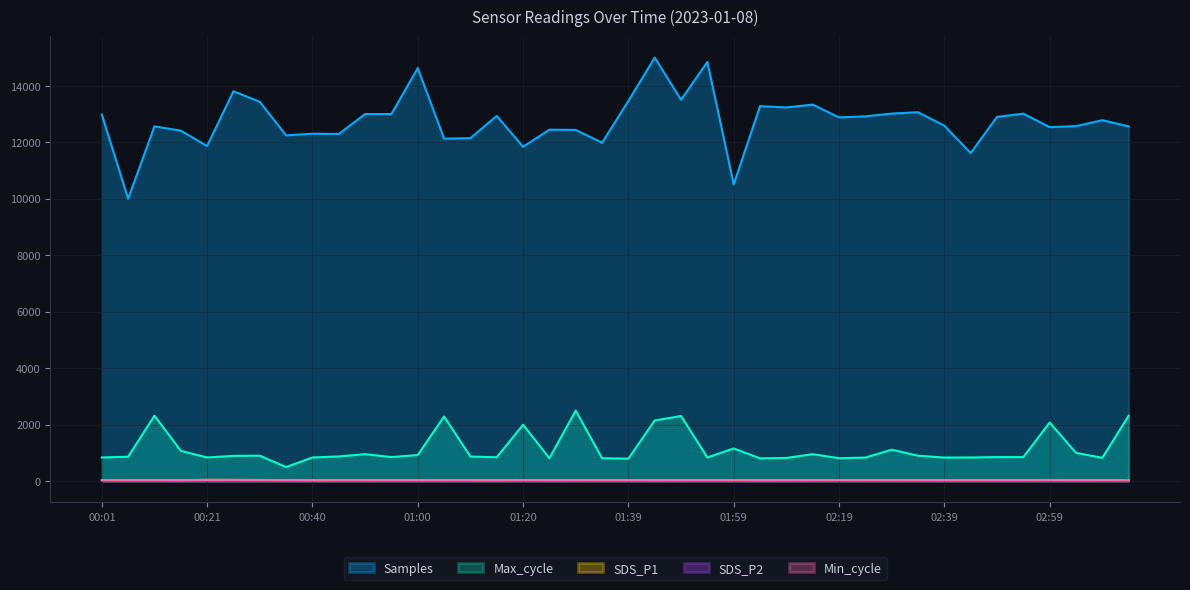

Is it true that Samples equals 17365.4 at 01:15?

False